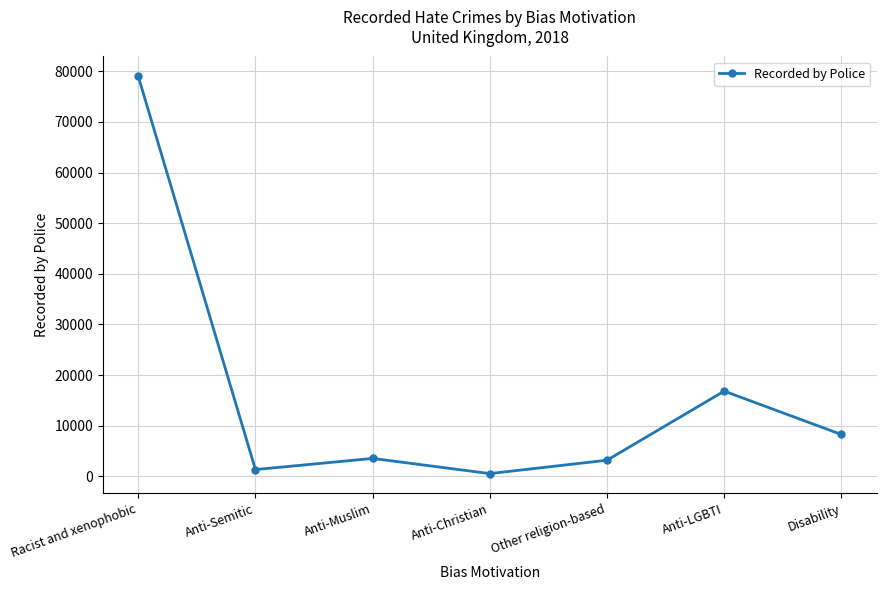

What is the smallest value displayed?

535